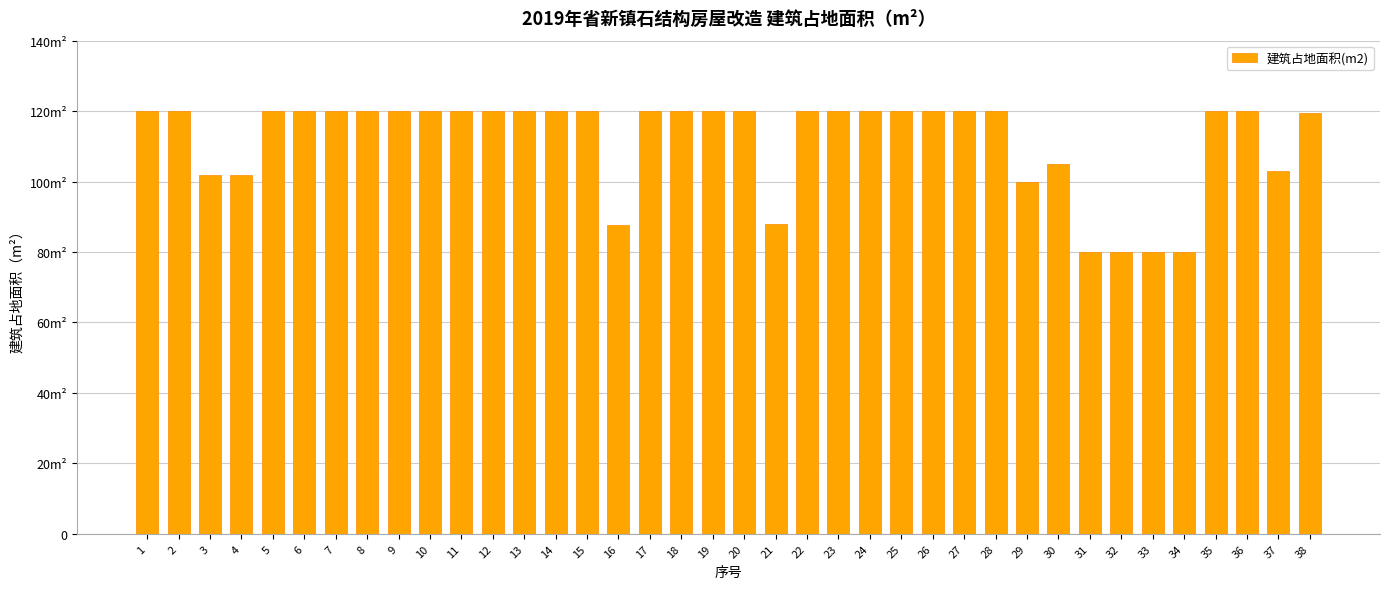

What is the value of the 28th bar from the left?

120.0